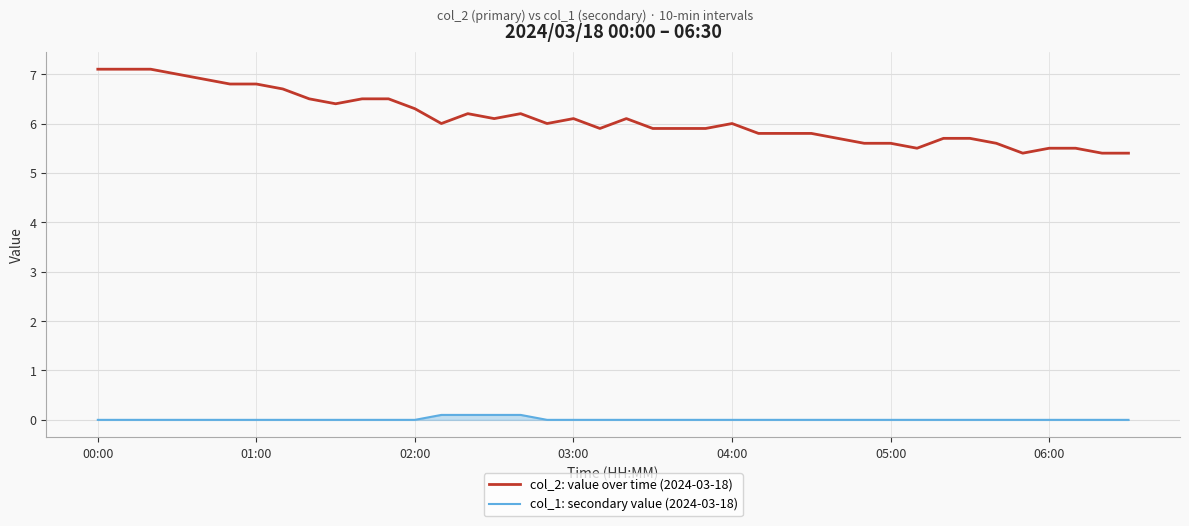

Which series has the largest range (max minus min)?

col_2: value over time (2024-03-18)